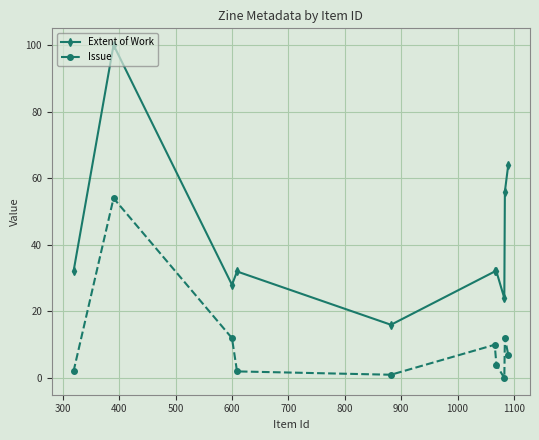

How many interior local valleys does the Extent of Work series have?

3